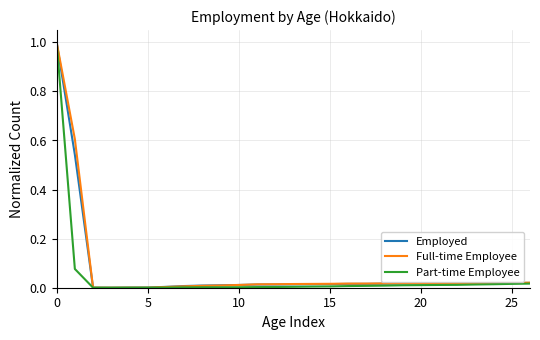

Which series has the widest spread of values?

Part-time Employee